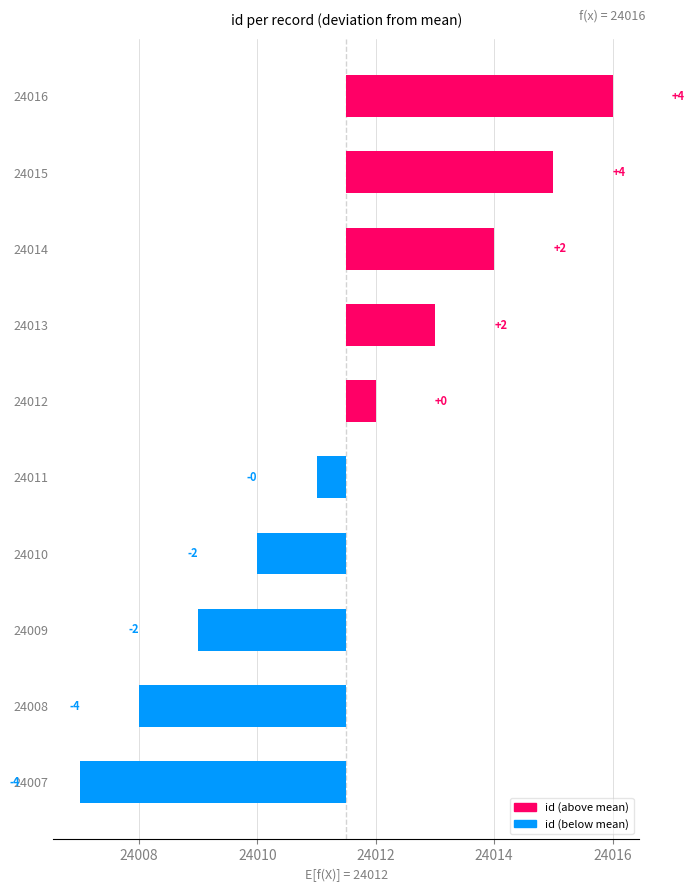

How many data points are less than 0?

5